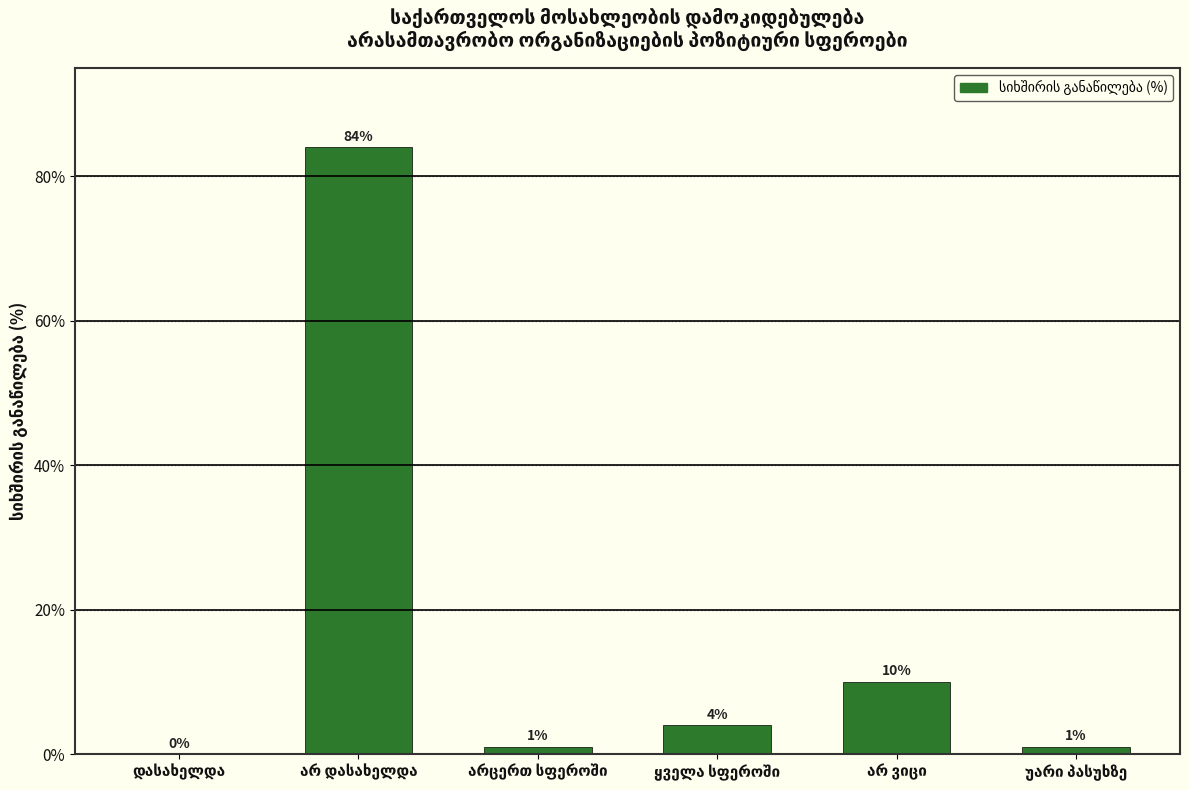

What is the greatest value displayed?

84